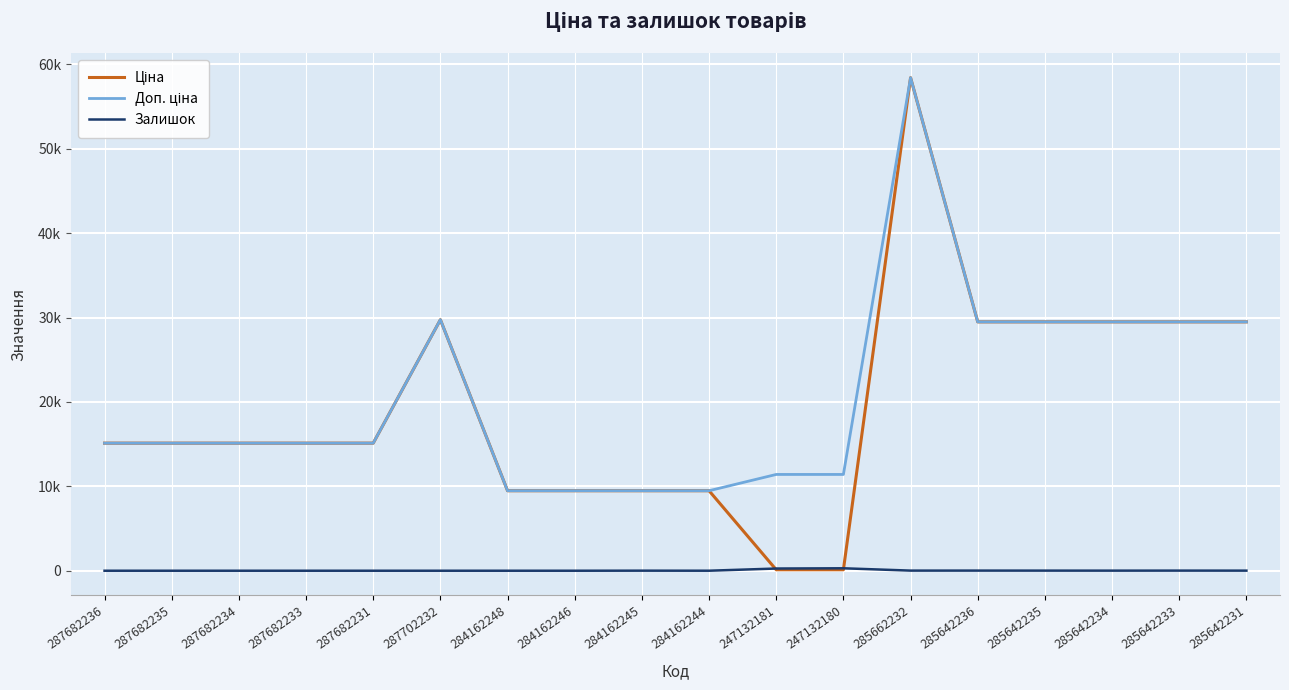

Read the Залишок value at 247132180.

290.0